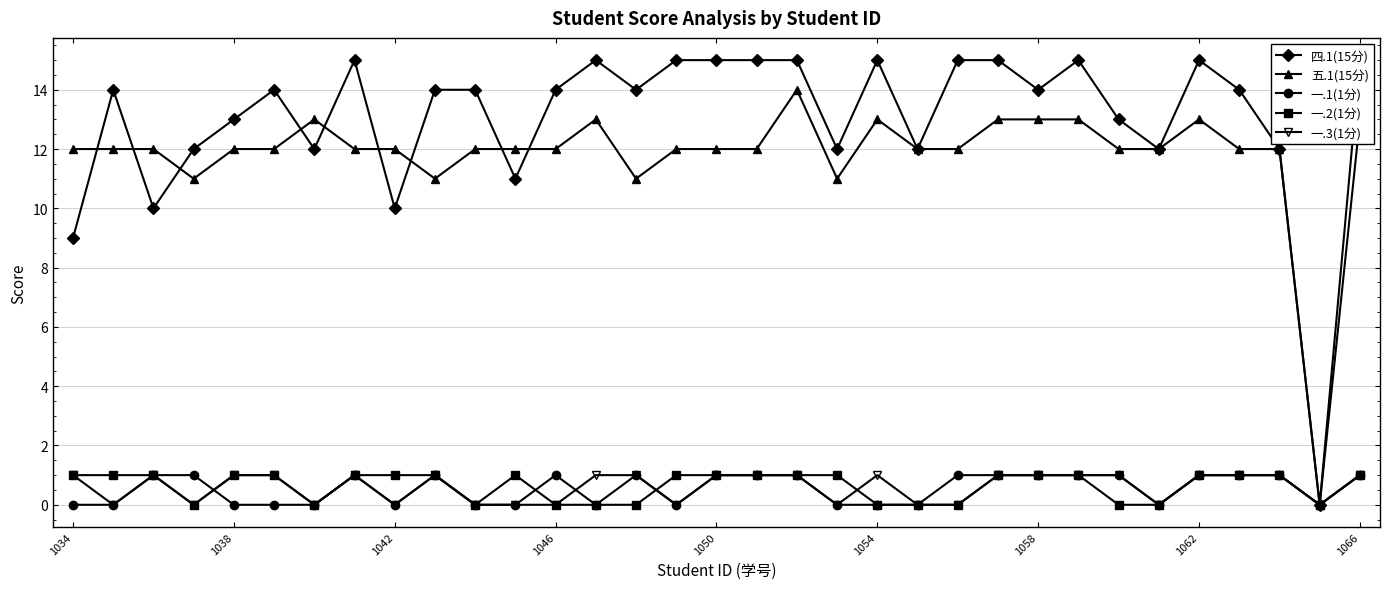

The 五.1(15分) series shows 21 at 1046. True or false?

False